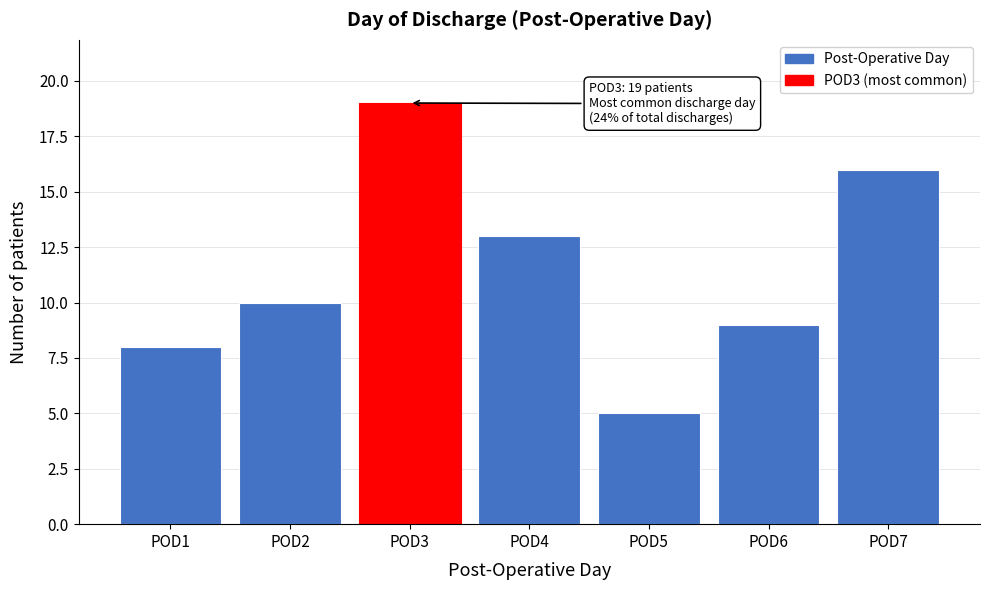

Reading left to right, what are all the values shown in this chart?

8	10	19	13	5	9	16